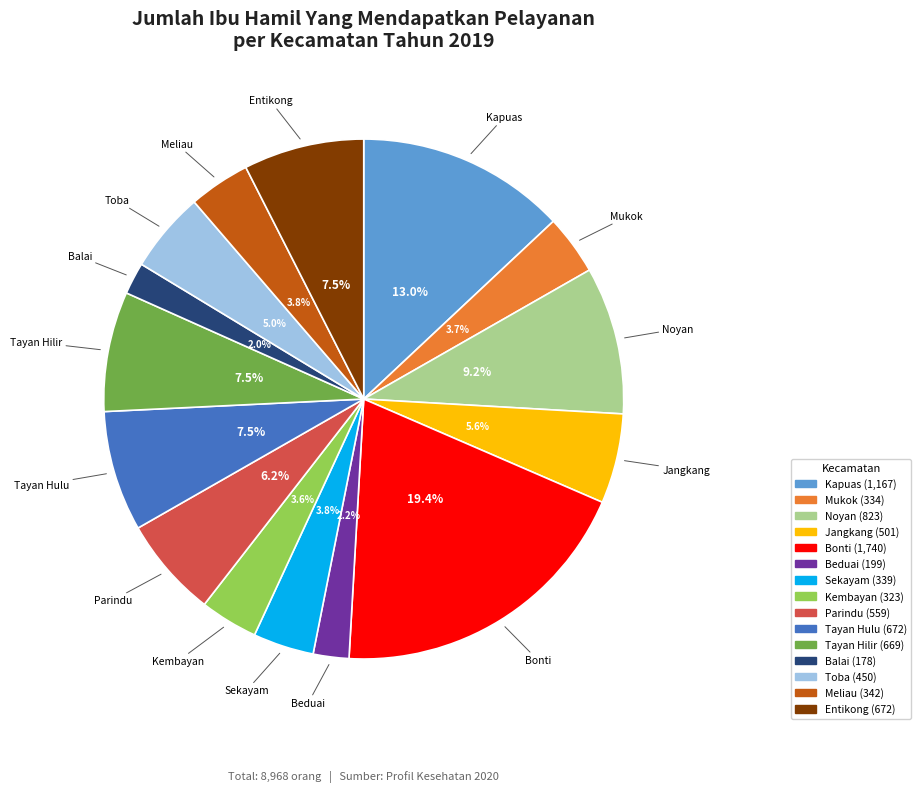

Is there a majority slice in this chart?

No